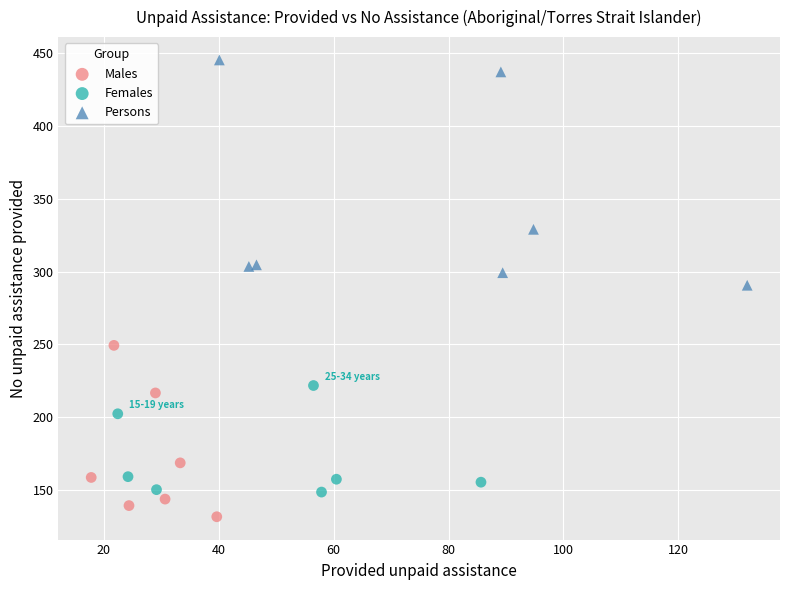

Which series reaches the maximum Y coordinate?

Persons